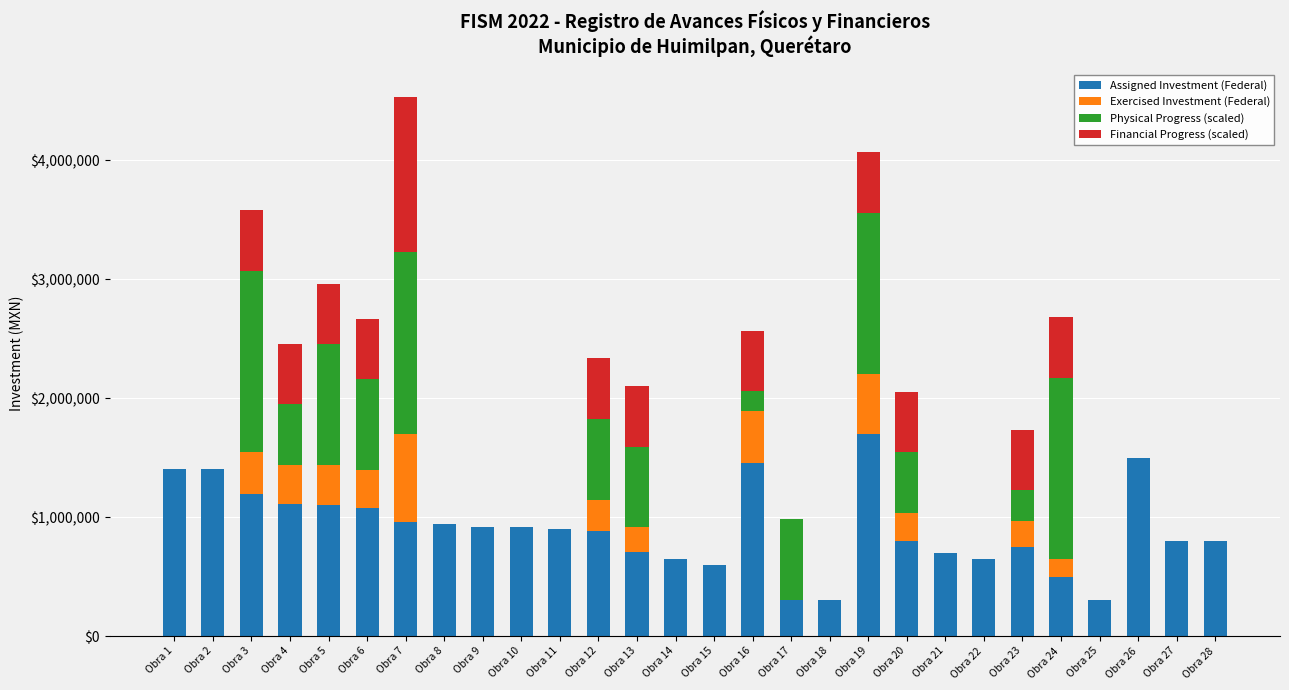

At which category is the sum across all series the highest?

Obra 7